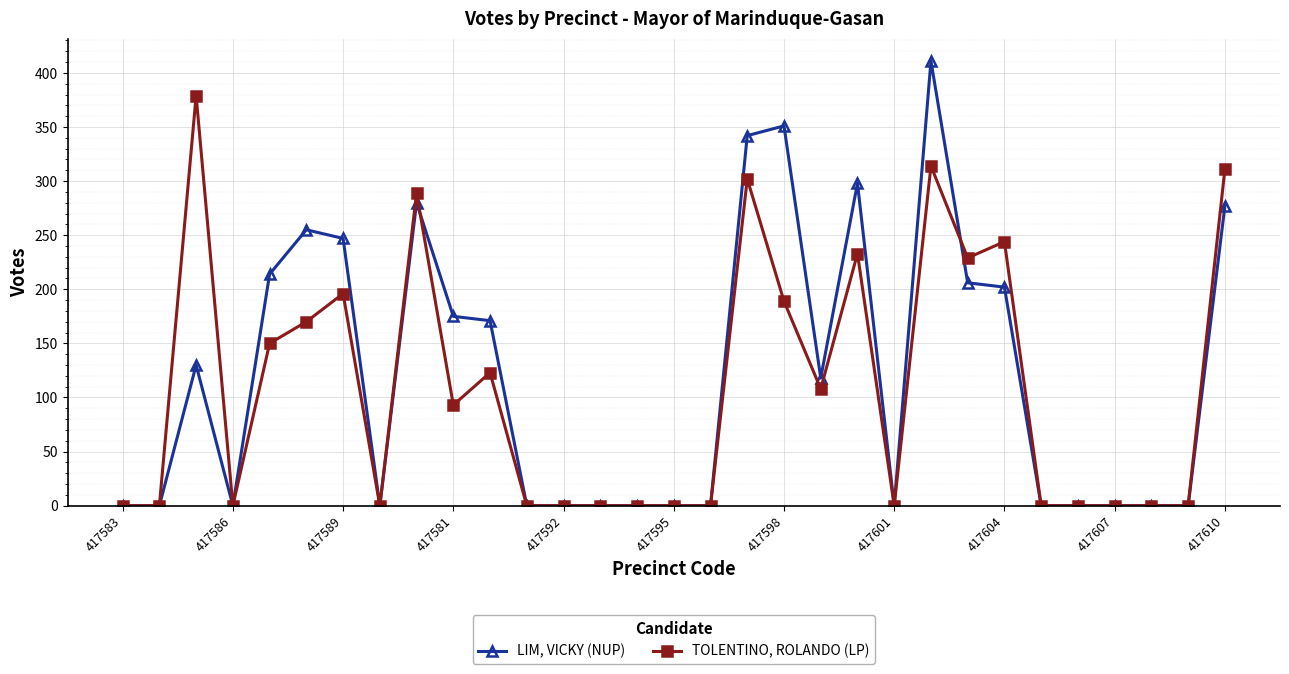

At how many categories does at least one series exceed 6?

15